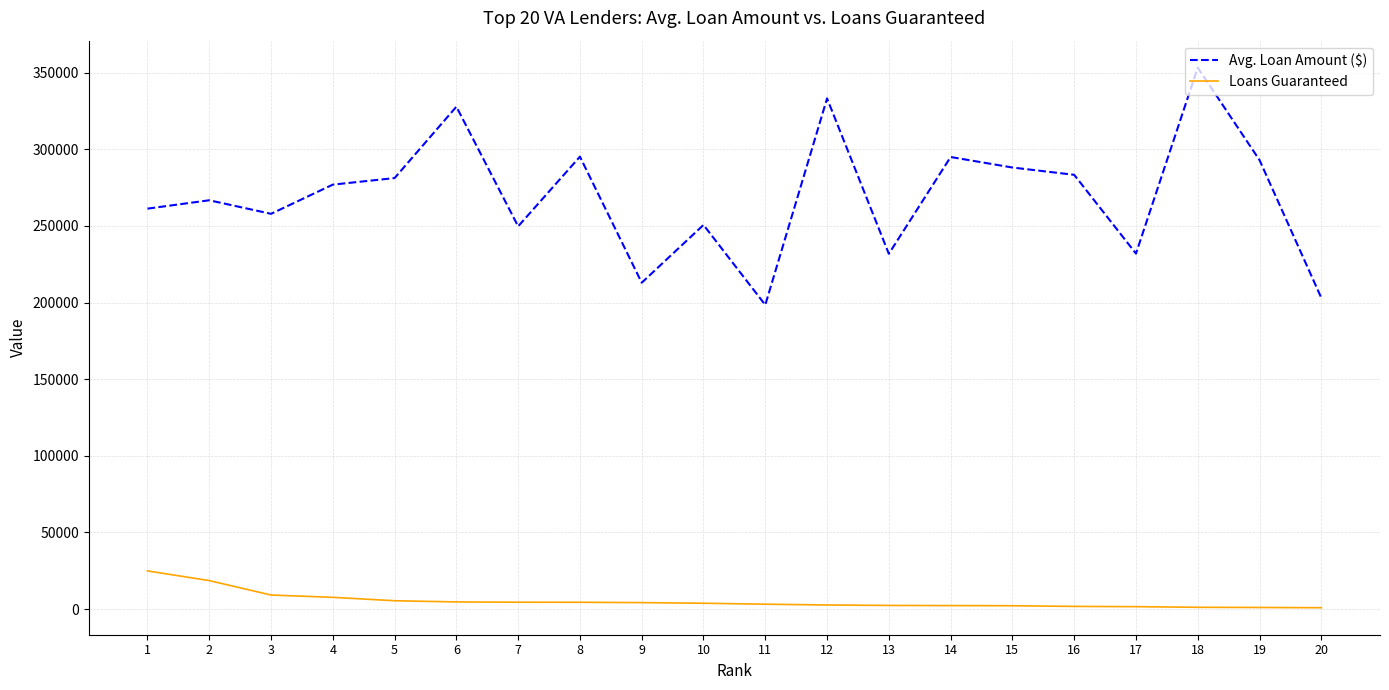

Rank the series by their maximum value, from lowest to highest.

Loans Guaranteed, Avg. Loan Amount ($)